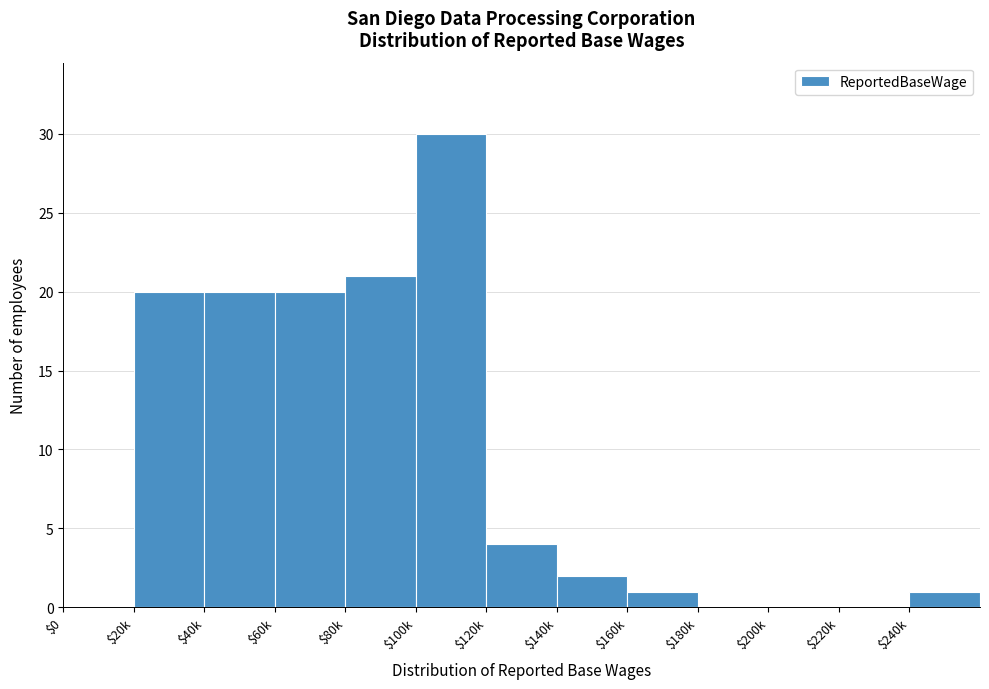

What is the greatest value displayed?

30